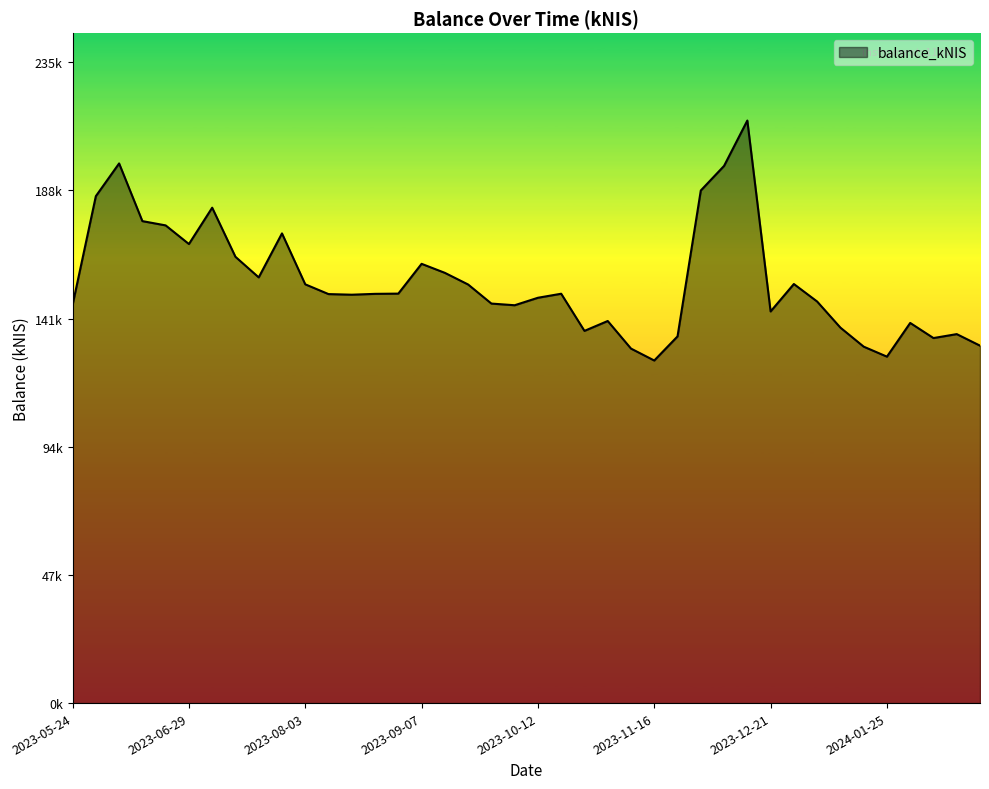

Does the chart have visible grid lines?

No